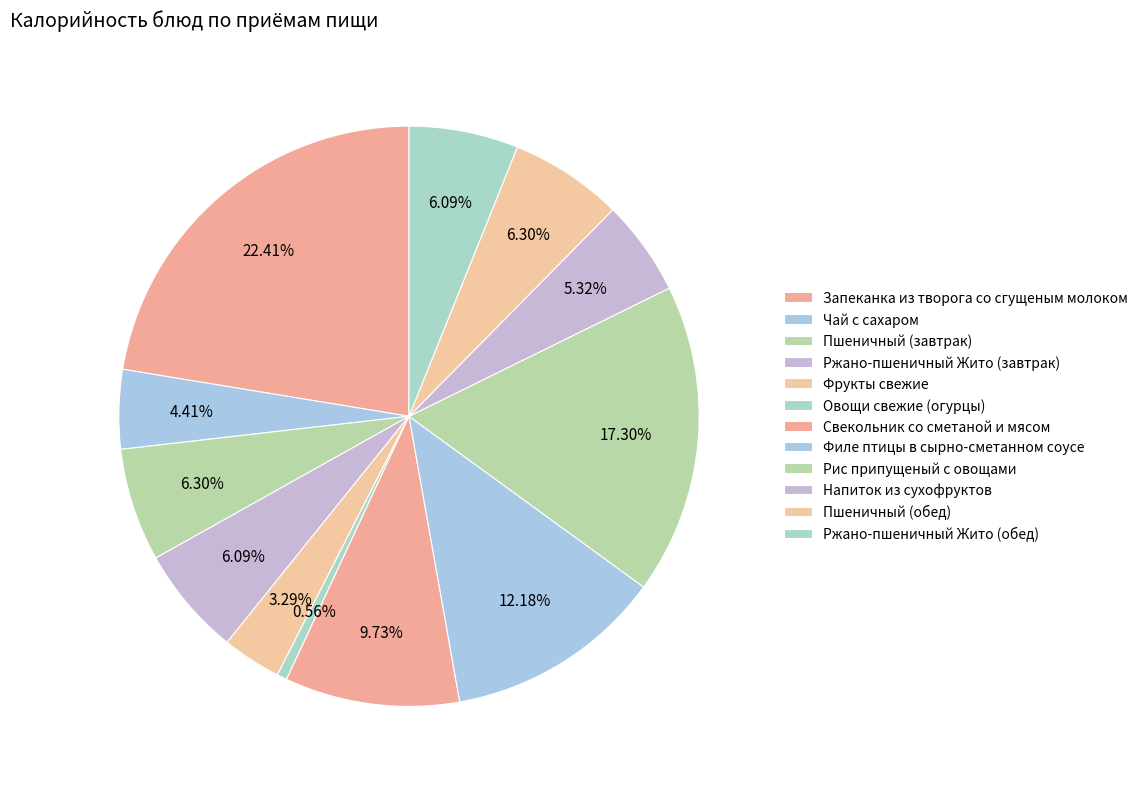

Which slice is the largest?

Запеканка из творога со сгущеным молоком